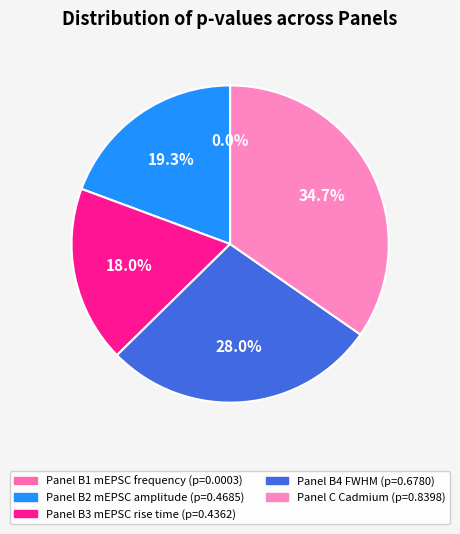

How many segments does this pie chart have?

5